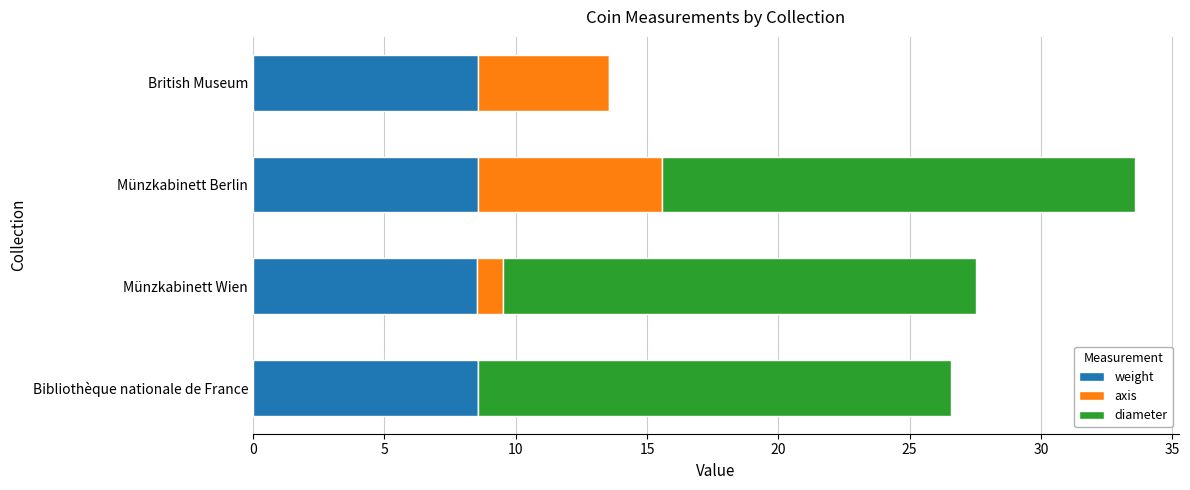

What is the total value across all series at Bibliothèque nationale de France?

26.6